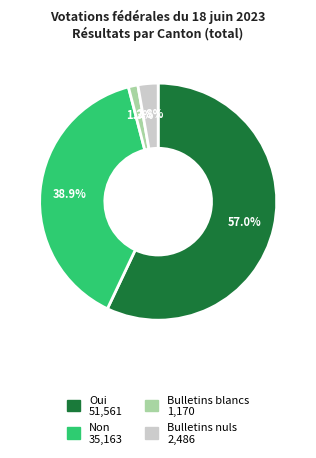

Between Oui and Bulletins nuls, which is larger?

Oui